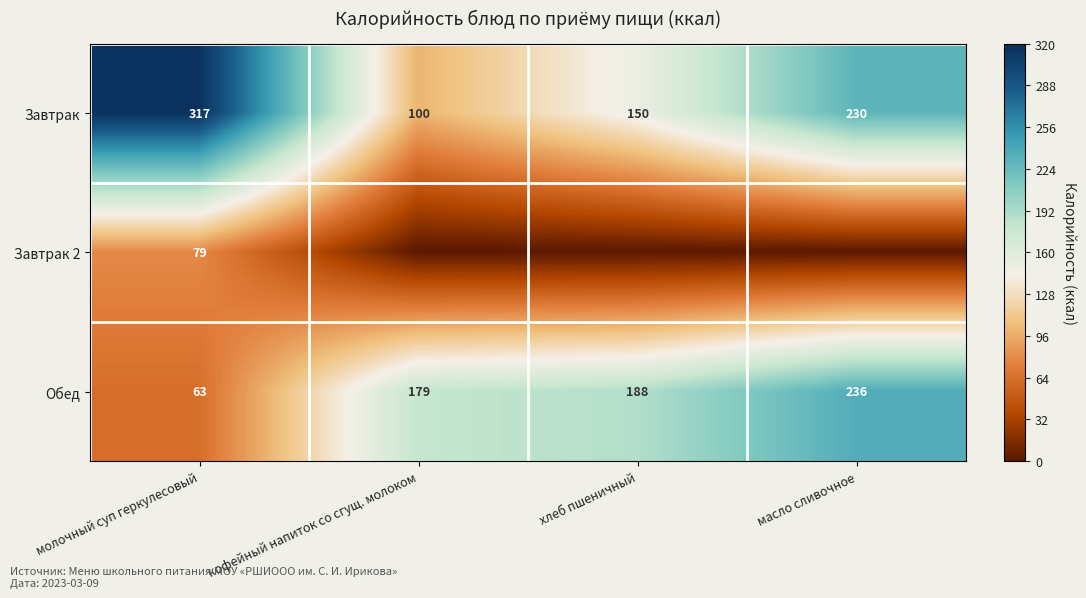

Is it true that Завтрак 2 equals 141 at молочный суп геркулесовый?

False